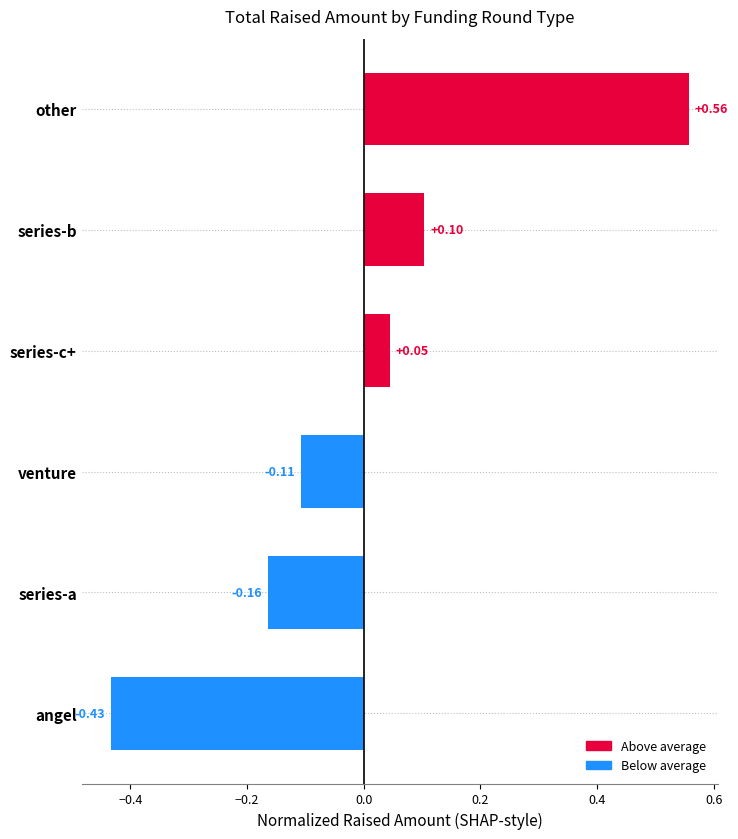

What is the difference between the maximum and minimum values?

1.0